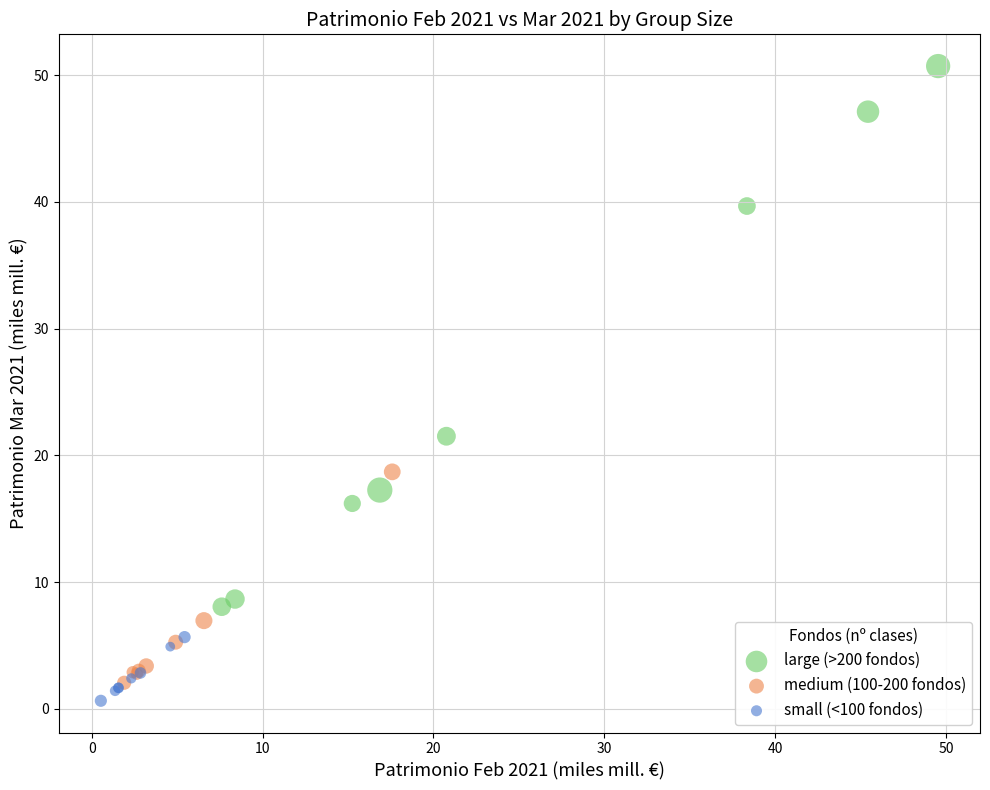

Which series has the widest spread of Y values?

large (>200 fondos)